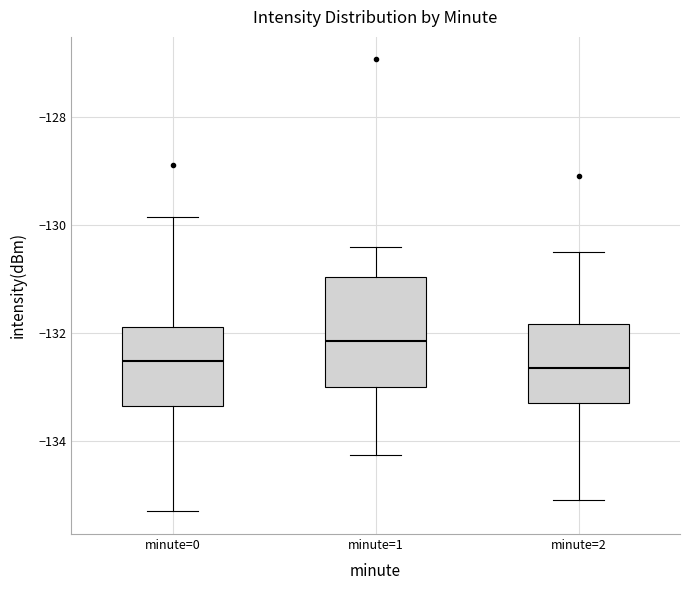

Where is the upper edge of the box for minute=0 on the y-axis? The values are not printed on the chart, so give them approximately, as read against the axis.

-131.8